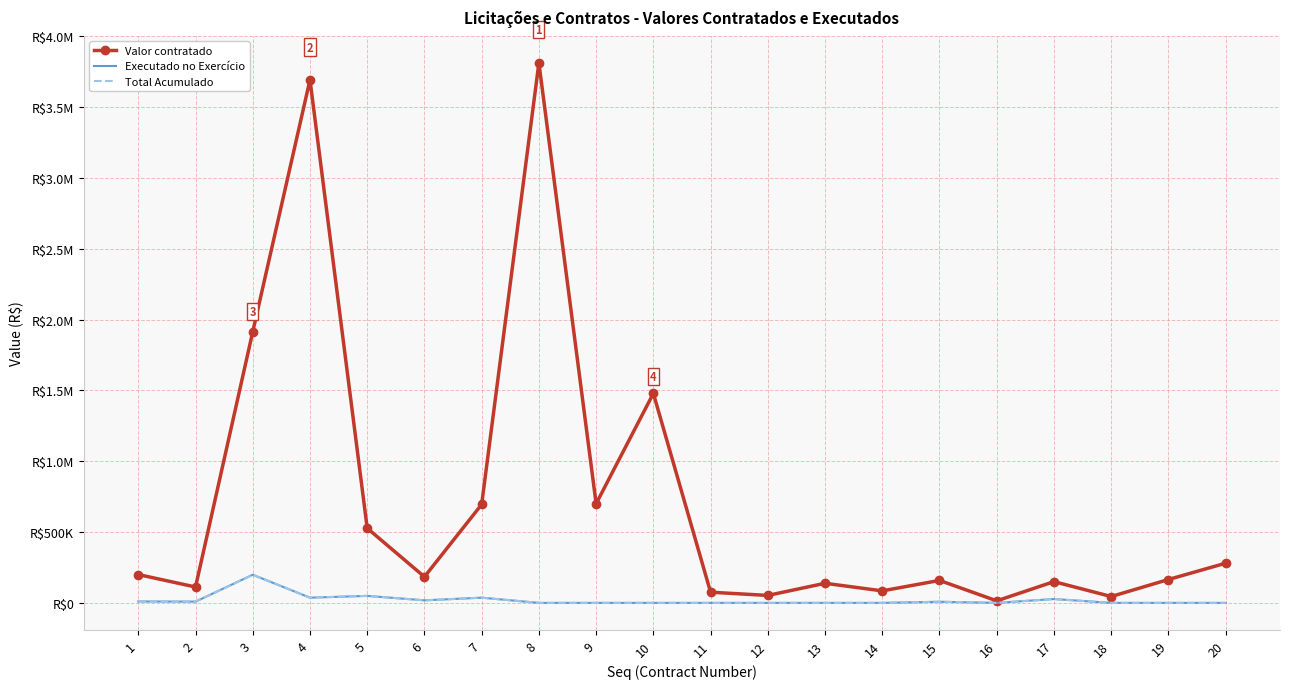

At which label does Valor contratado reach its peak?

8